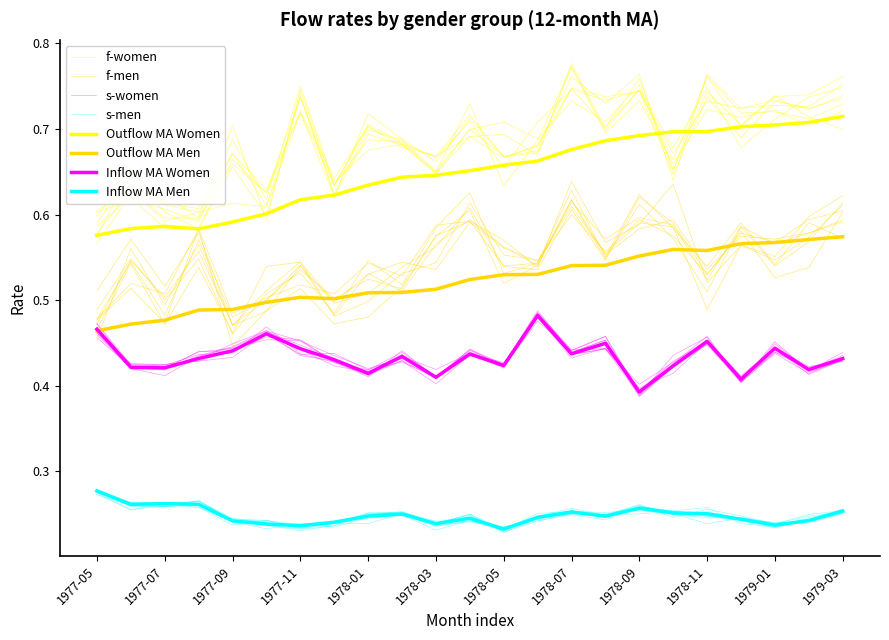

In s-men, how many points are higher than both neighbors (excluding endpoints)?

5